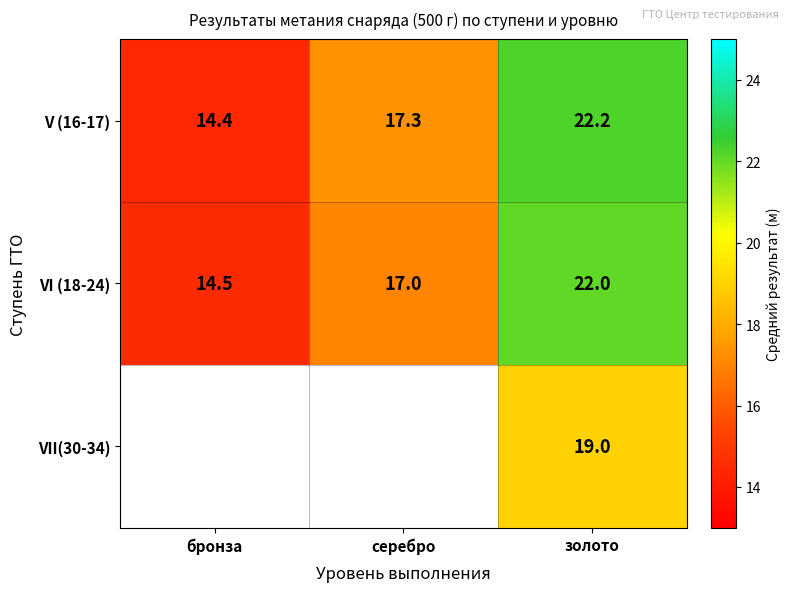

Where does the V (16-17) series first go above 17?

серебро